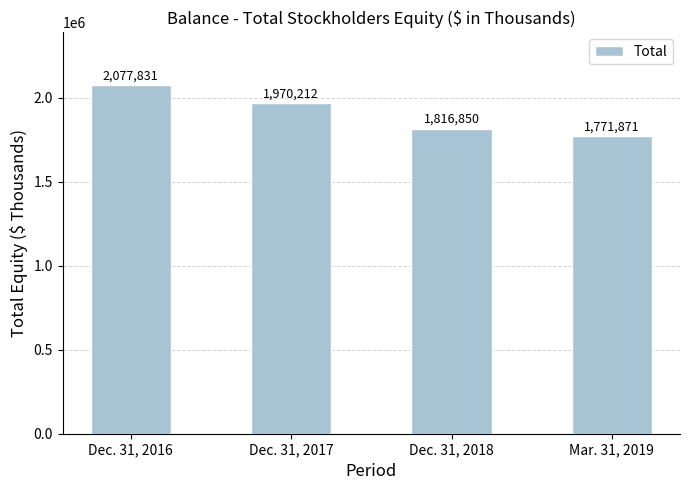

What is the sum of all values?

7636764